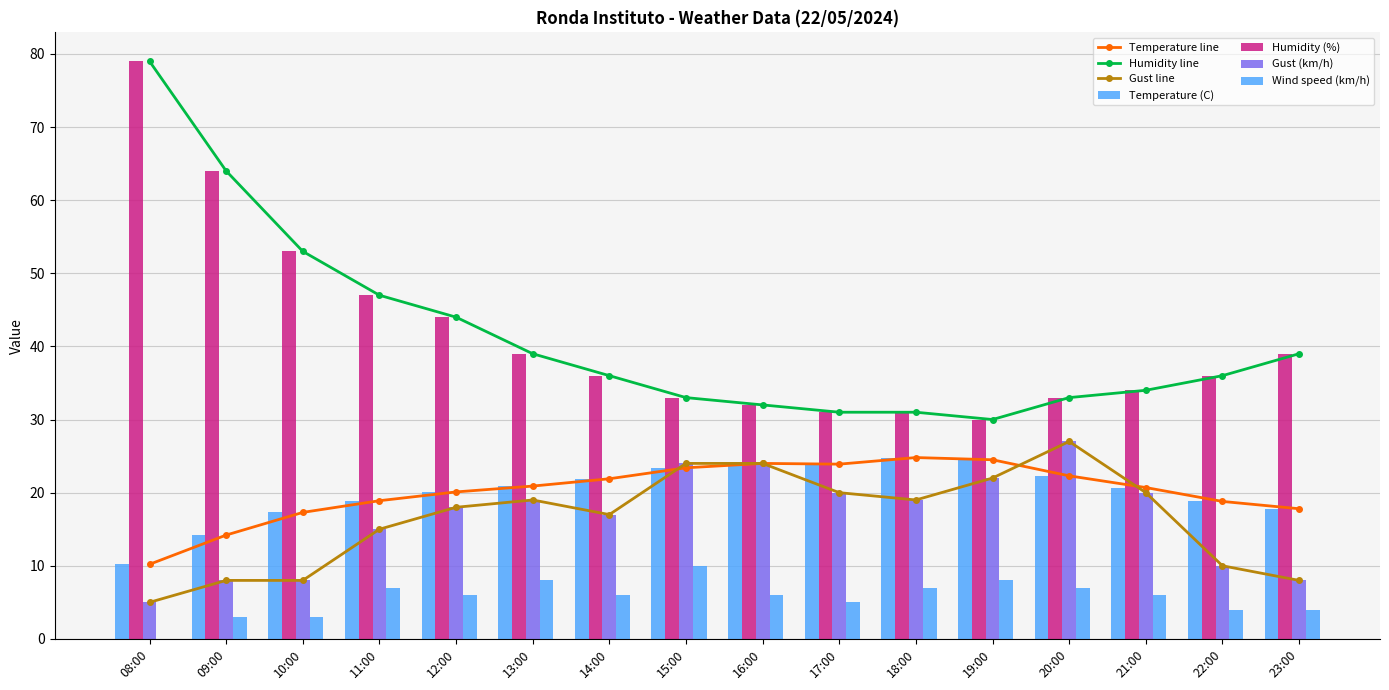

What is the difference between the maximum and minimum values in the Humidity (%) series?

49.0